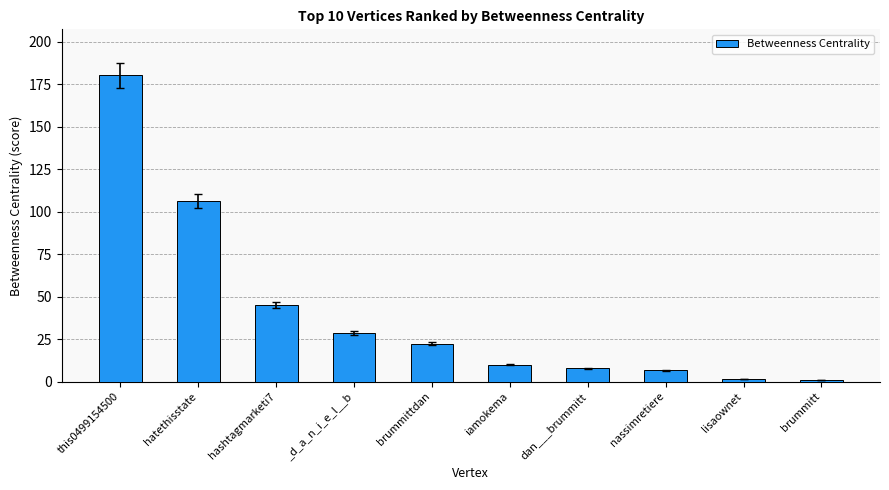

Are the bars horizontal?

No